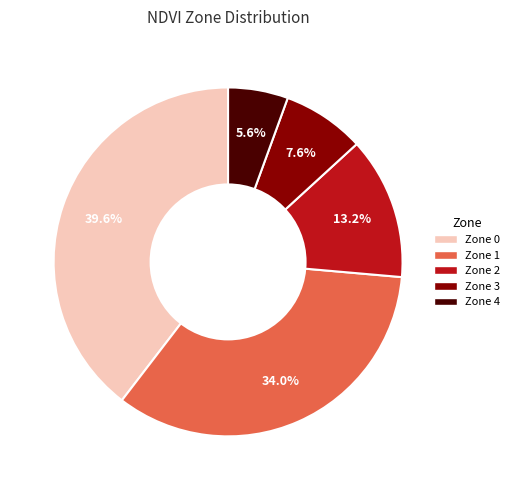

The Zone 0 slice represents 40% of the pie. True or false?

True